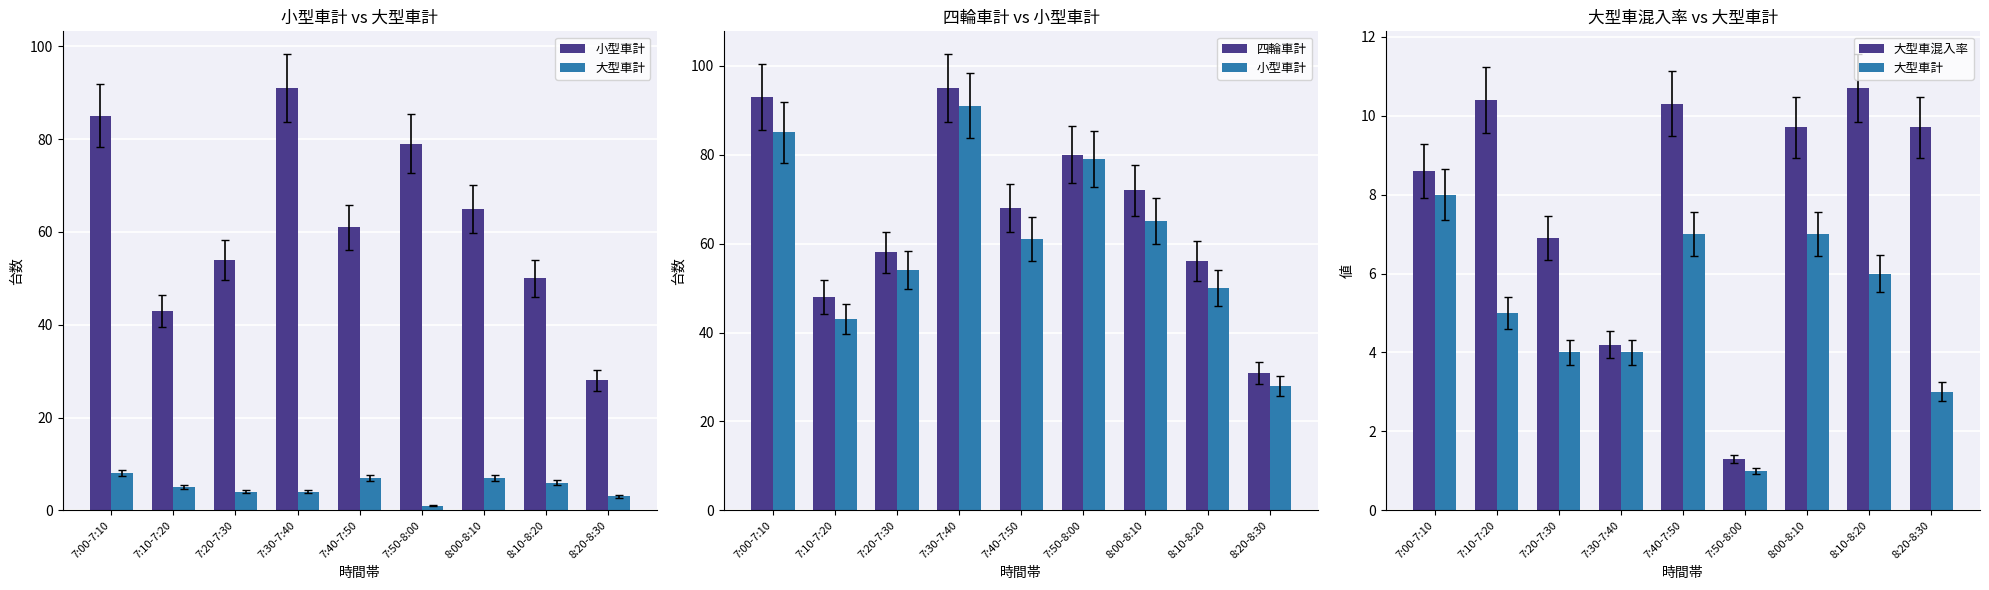

What are all the series names shown in the legend?

小型車計, 大型車計, 四輪車計, 大型車混入率